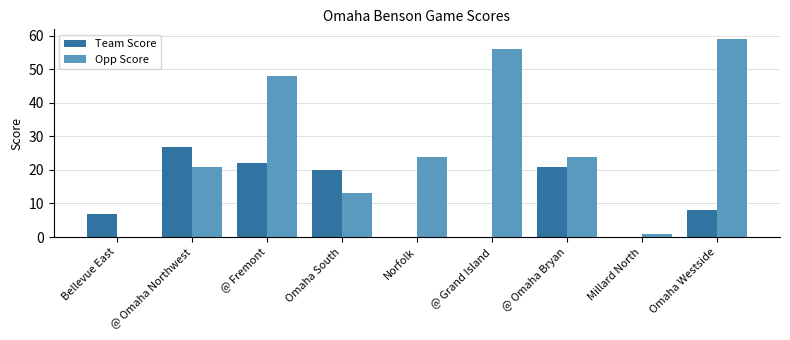

Is the value of Team Score at @ Omaha Bryan greater than the value of Opp Score at Bellevue East?

Yes